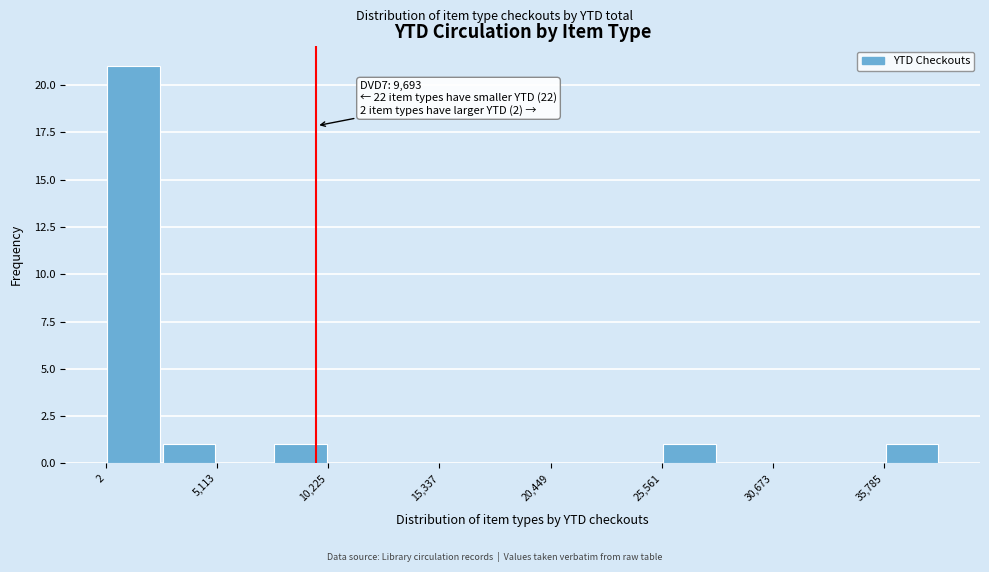

Around what value on the x-axis is the tallest bar? Give the approximate position of its centre, as read against the axis.

1000